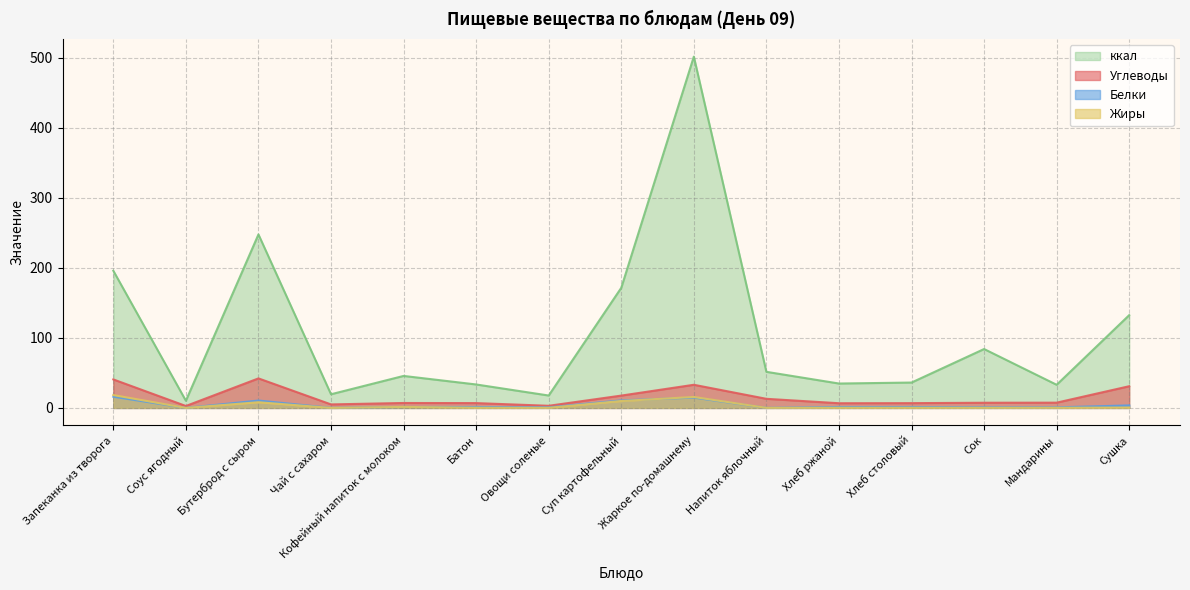

What is the total value across all series at Запеканка из творога?

270.7